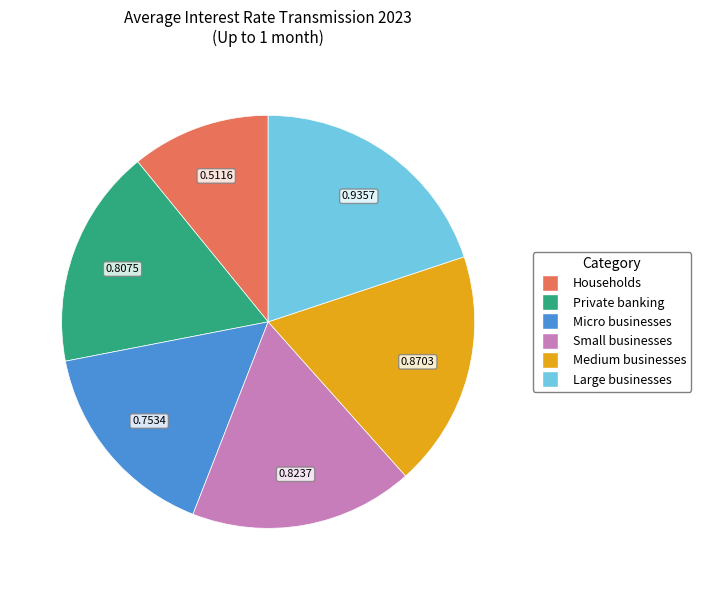

How many segments does this pie chart have?

6